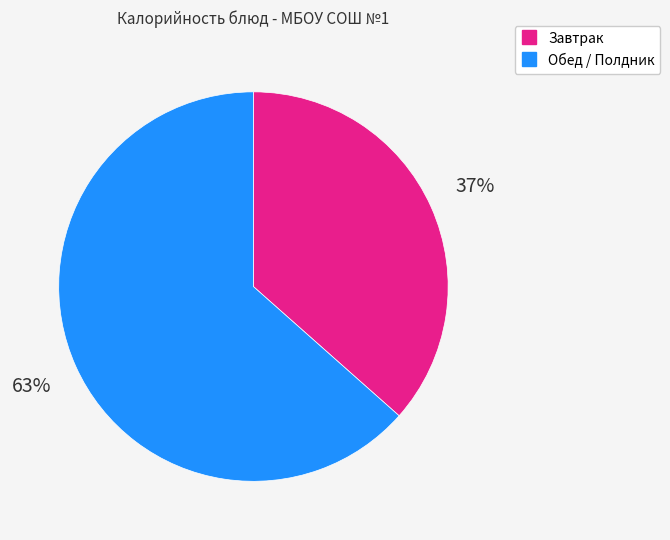

Is there a majority slice in this chart?

Yes